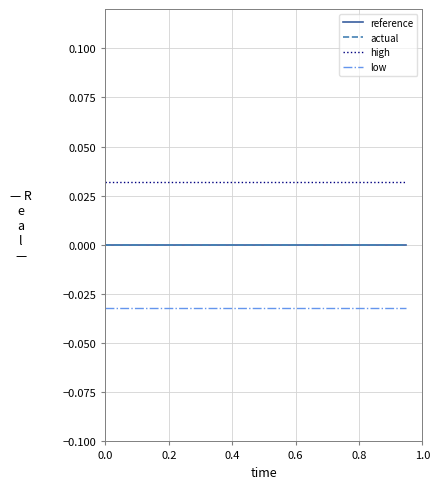

Does the chart have visible grid lines?

Yes